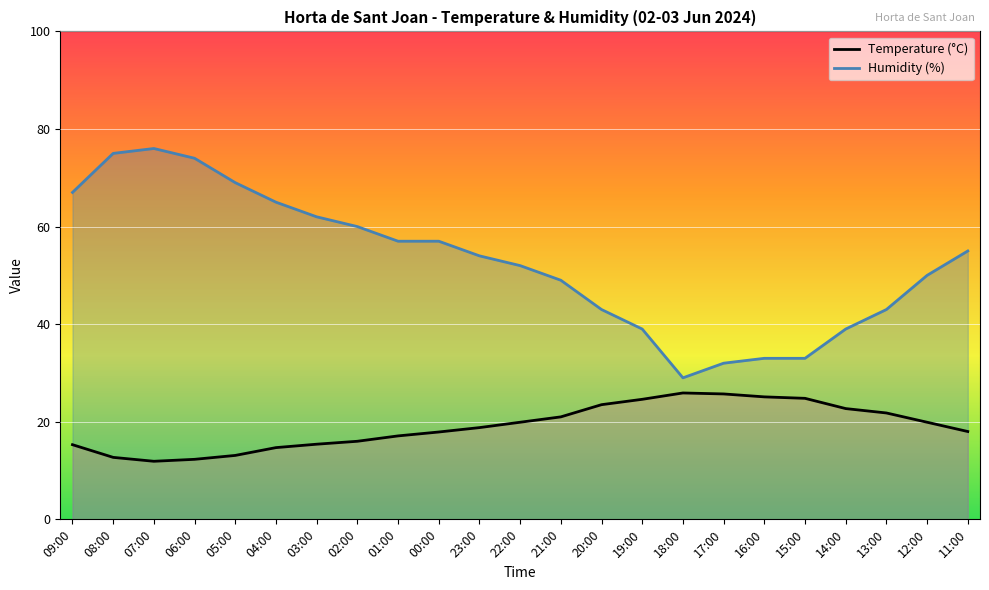

Where is Humidity (%) nearest to the value 52?

22:00